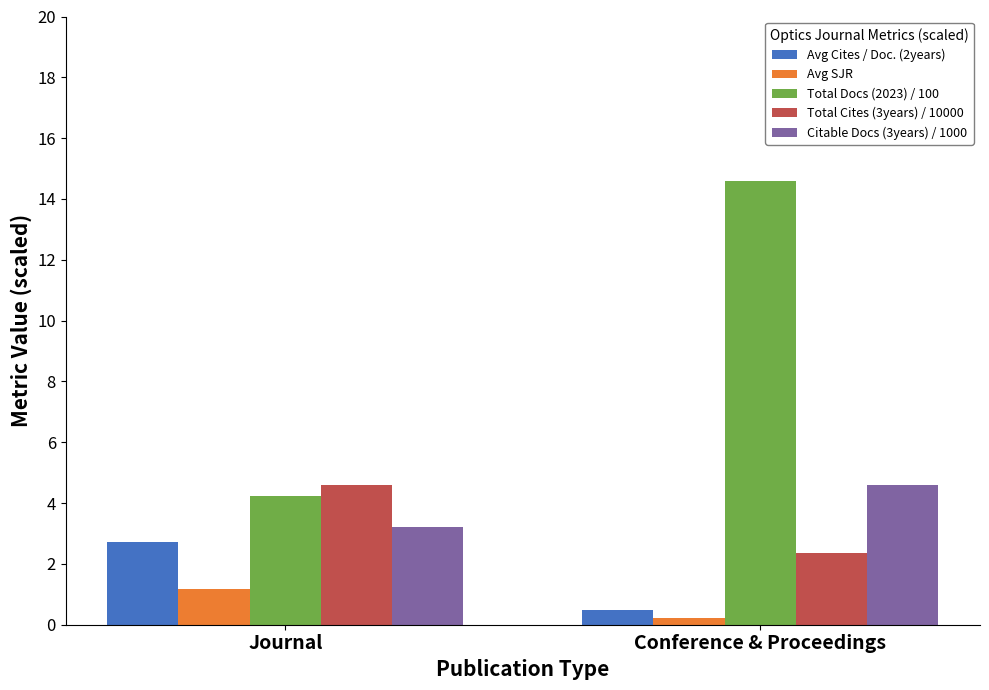

What are all the series names shown in the legend?

Avg Cites / Doc. (2years), Avg SJR, Total Docs (2023) / 100, Total Cites (3years) / 10000, Citable Docs (3years) / 1000